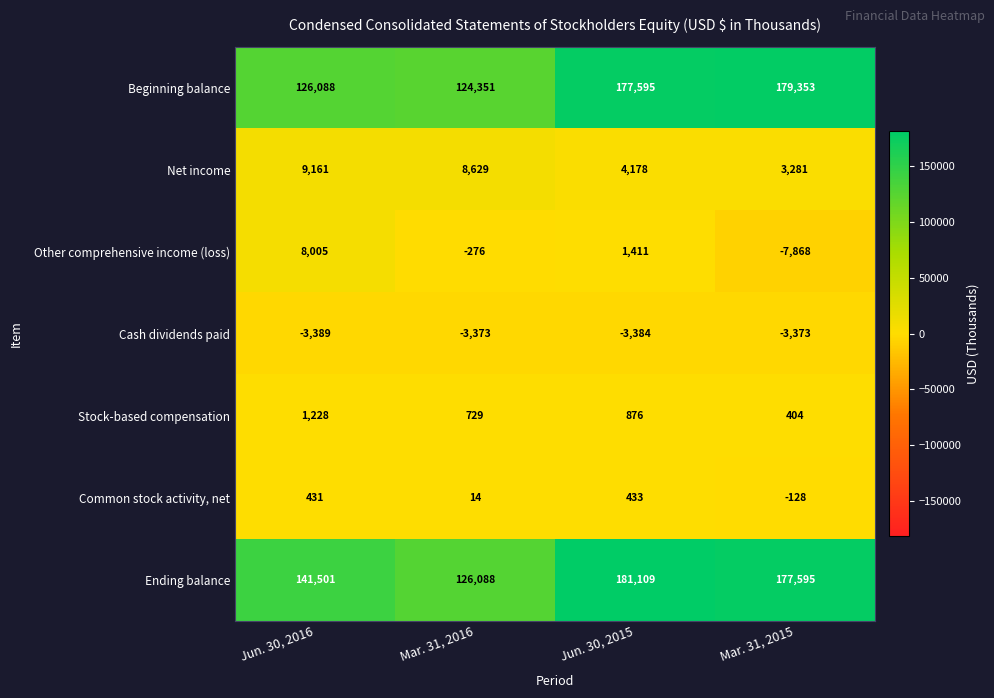

What is the total value across all series at Mar. 31, 2016?

256162